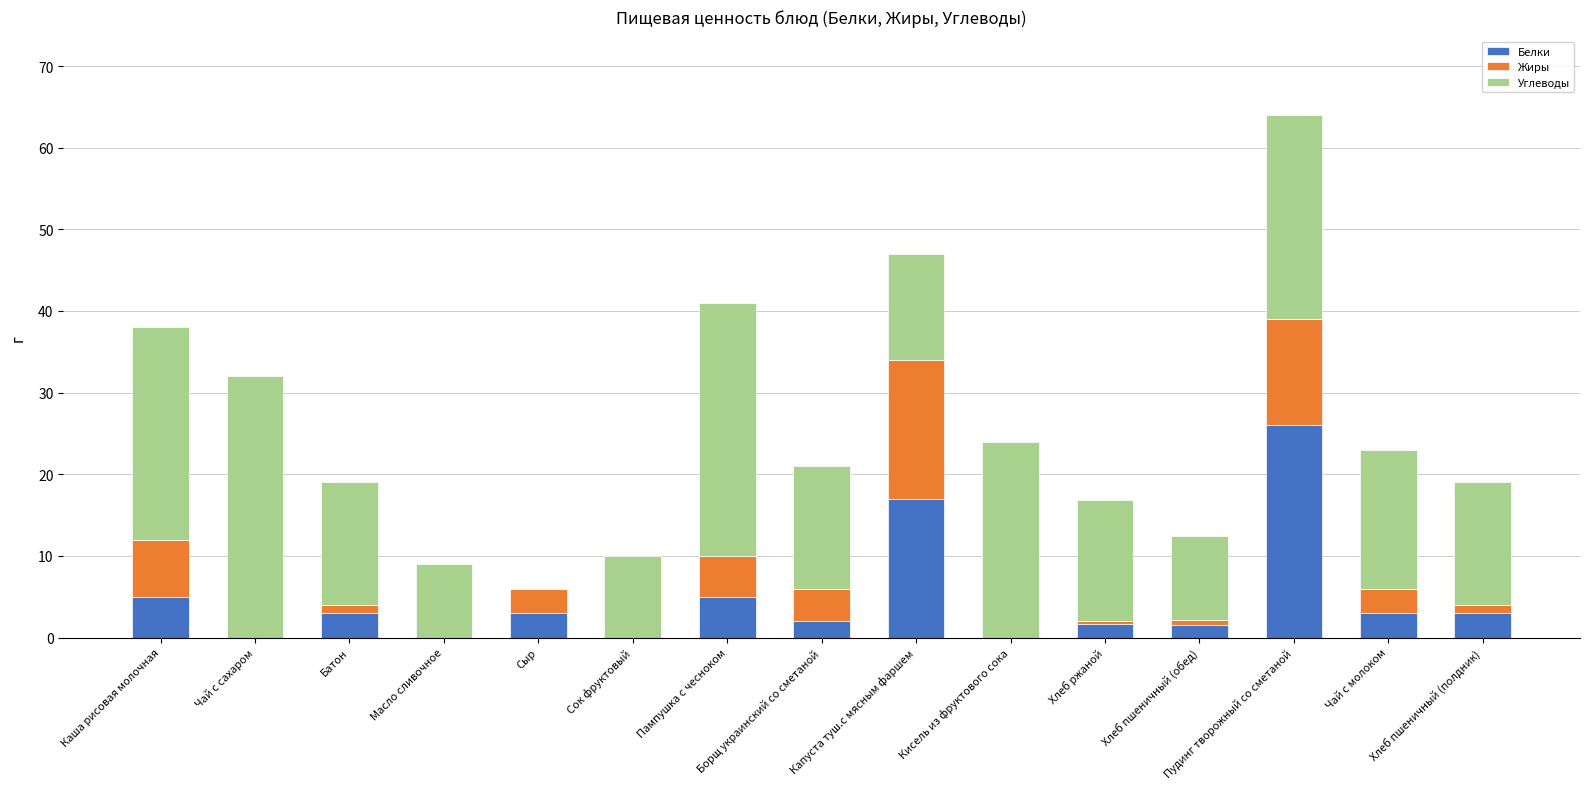

How many series are shown in this chart?

3